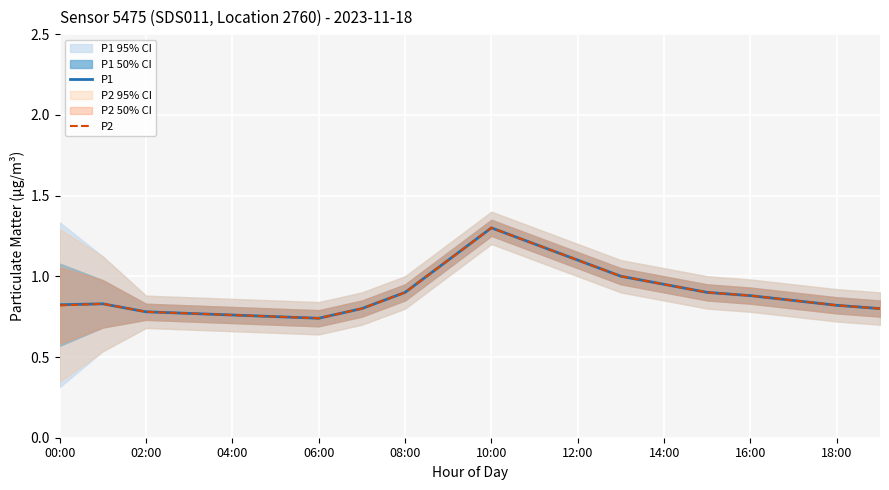

The P2 series shows 0.2 at 04:00. True or false?

False